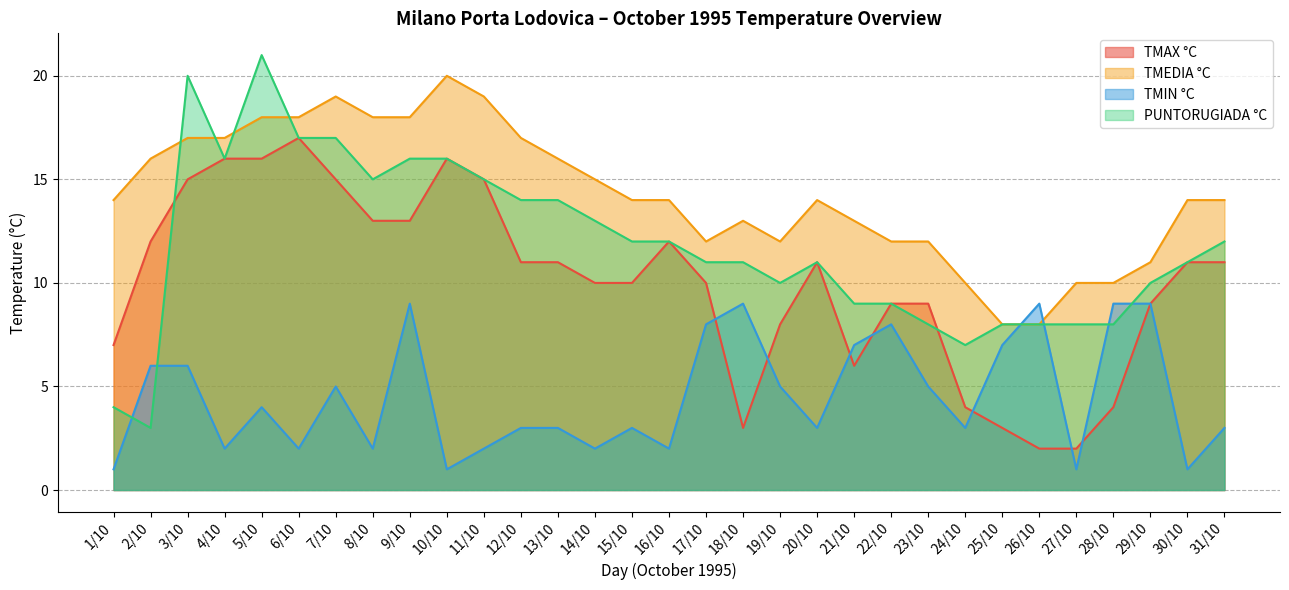

At which category does the chart reach its peak across all series?

5/10